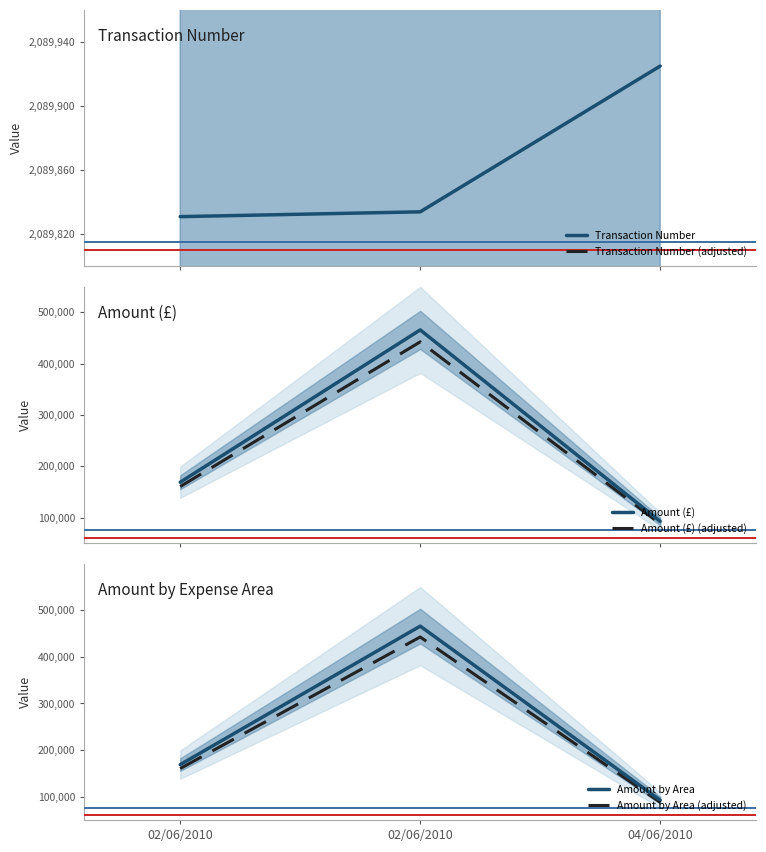

Between 02/06/2010 and 02/06/2010, which is larger?

02/06/2010